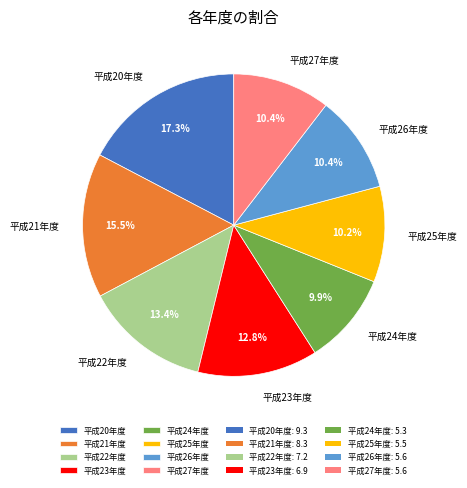

Is it true that 平成24年度 is 10% of the pie?

True